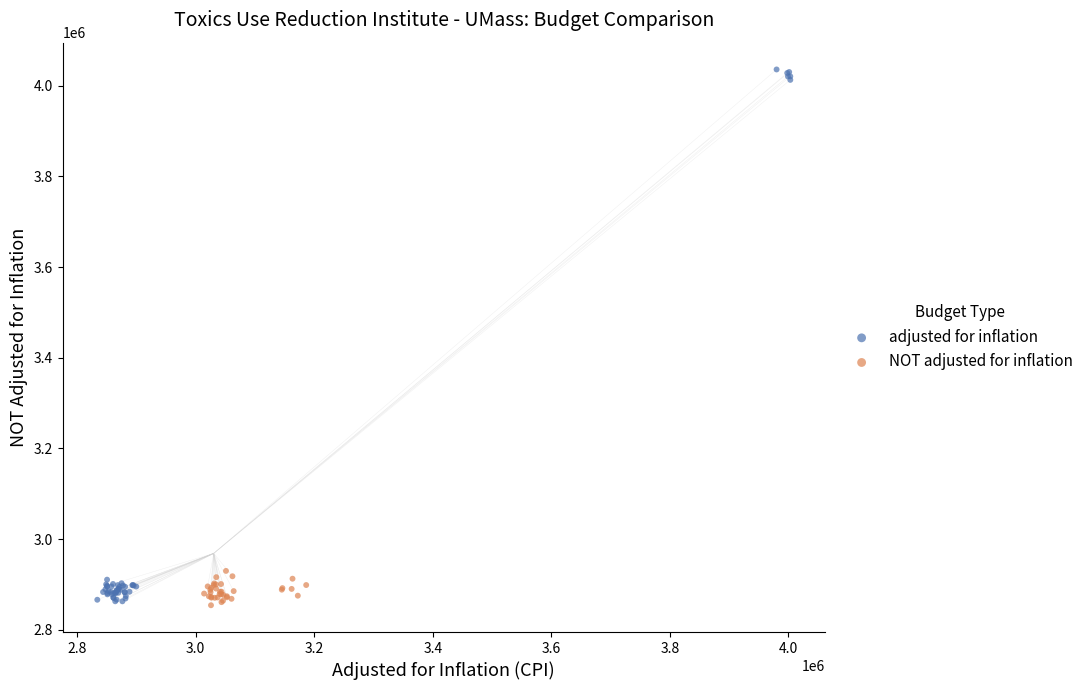

Which series has the largest Y range (max minus min)?

adjusted for inflation